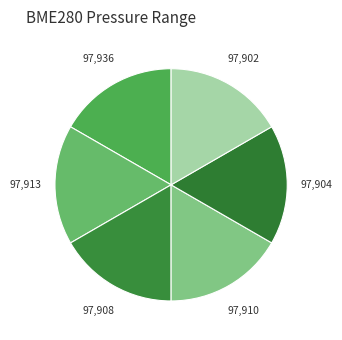

What is the ratio of the value at 97,936 to the value at 97,908?

1.0